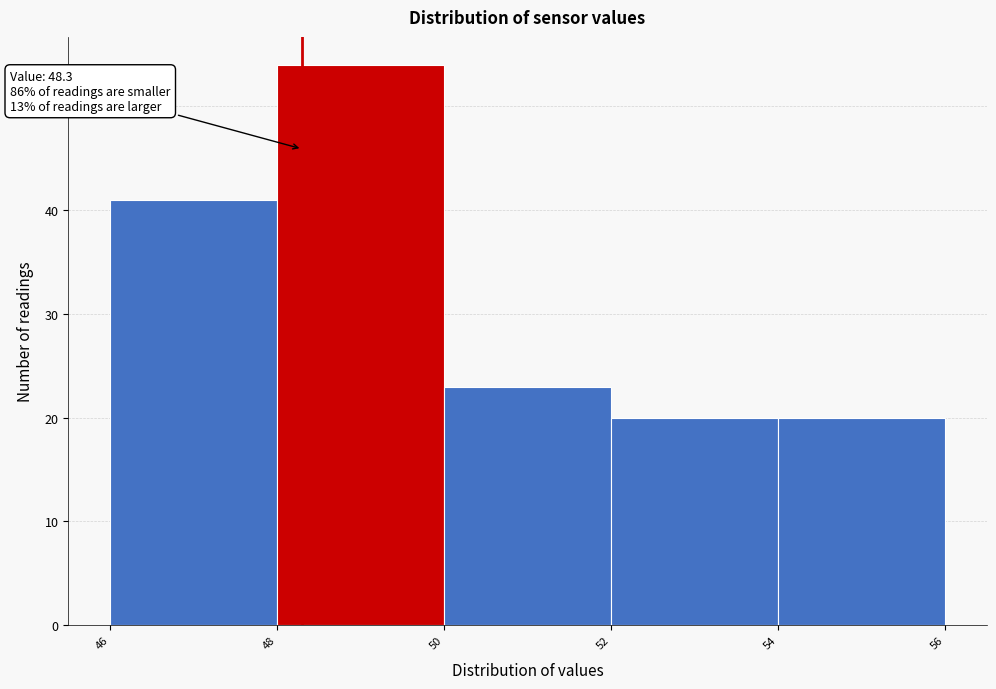

Over which range of the x-axis is the bar tallest?

48 to 50